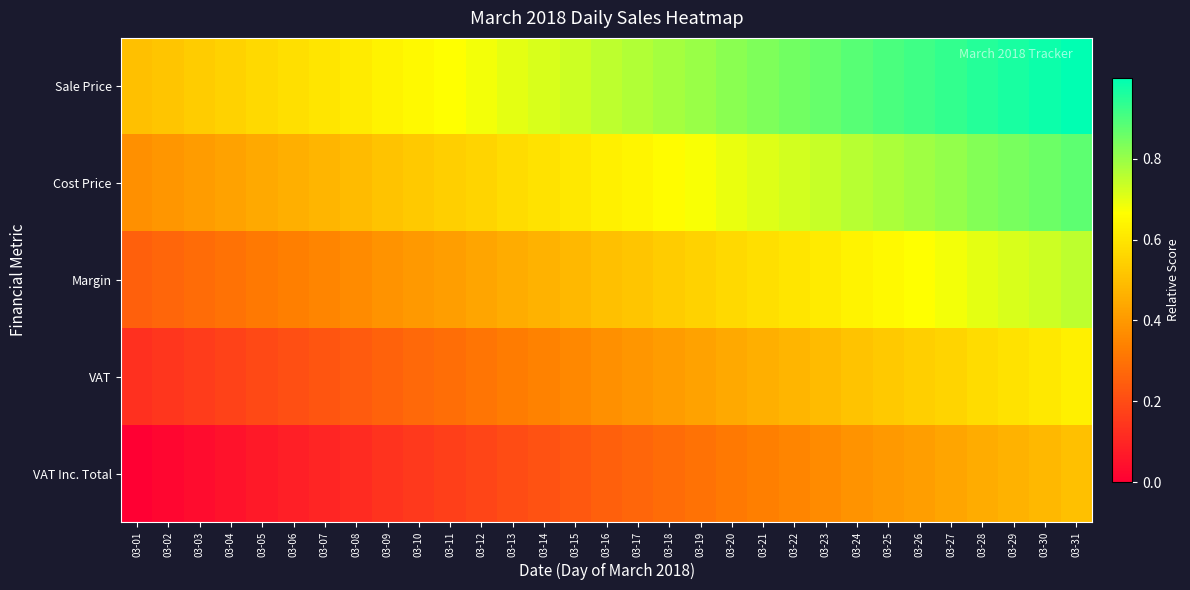

Reading right to left, extract all data points from this chart.

Sale Price: 03-31=1.0	03-30=1.0	03-29=1.0	03-28=0.9	03-27=0.9	03-26=0.9	03-25=0.9	03-24=0.9	03-23=0.9	03-22=0.8	03-21=0.8	03-20=0.8	03-19=0.8	03-18=0.8	03-17=0.8	03-16=0.7	03-15=0.7	03-14=0.7	03-13=0.7	03-12=0.7	03-11=0.7	03-10=0.6	03-09=0.6	03-08=0.6	03-07=0.6	03-06=0.6	03-05=0.6	03-04=0.5	03-03=0.5	03-02=0.5	03-01=0.5
Cost Price: 03-31=0.9	03-30=0.9	03-29=0.8	03-28=0.8	03-27=0.8	03-26=0.8	03-25=0.8	03-24=0.8	03-23=0.7	03-22=0.7	03-21=0.7	03-20=0.7	03-19=0.7	03-18=0.7	03-17=0.6	03-16=0.6	03-15=0.6	03-14=0.6	03-13=0.6	03-12=0.6	03-11=0.5	03-10=0.5	03-09=0.5	03-08=0.5	03-07=0.5	03-06=0.5	03-05=0.4	03-04=0.4	03-03=0.4	03-02=0.4	03-01=0.4
Margin: 03-31=0.7	03-30=0.7	03-29=0.7	03-28=0.7	03-27=0.7	03-26=0.7	03-25=0.6	03-24=0.6	03-23=0.6	03-22=0.6	03-21=0.6	03-20=0.6	03-19=0.5	03-18=0.5	03-17=0.5	03-16=0.5	03-15=0.5	03-14=0.5	03-13=0.4	03-12=0.4	03-11=0.4	03-10=0.4	03-09=0.4	03-08=0.4	03-07=0.3	03-06=0.3	03-05=0.3	03-04=0.3	03-03=0.3	03-02=0.3	03-01=0.2
VAT: 03-31=0.6	03-30=0.6	03-29=0.6	03-28=0.6	03-27=0.6	03-26=0.5	03-25=0.5	03-24=0.5	03-23=0.5	03-22=0.5	03-21=0.5	03-20=0.4	03-19=0.4	03-18=0.4	03-17=0.4	03-16=0.4	03-15=0.4	03-14=0.3	03-13=0.3	03-12=0.3	03-11=0.3	03-10=0.3	03-09=0.3	03-08=0.2	03-07=0.2	03-06=0.2	03-05=0.2	03-04=0.2	03-03=0.2	03-02=0.1	03-01=0.1
VAT Inc. Total: 03-31=0.5	03-30=0.5	03-29=0.5	03-28=0.4	03-27=0.4	03-26=0.4	03-25=0.4	03-24=0.4	03-23=0.4	03-22=0.3	03-21=0.3	03-20=0.3	03-19=0.3	03-18=0.3	03-17=0.3	03-16=0.2	03-15=0.2	03-14=0.2	03-13=0.2	03-12=0.2	03-11=0.2	03-10=0.1	03-09=0.1	03-08=0.1	03-07=0.1	03-06=0.1	03-05=0.1	03-04=0.0	03-03=0.0	03-02=0.0	03-01=0.0